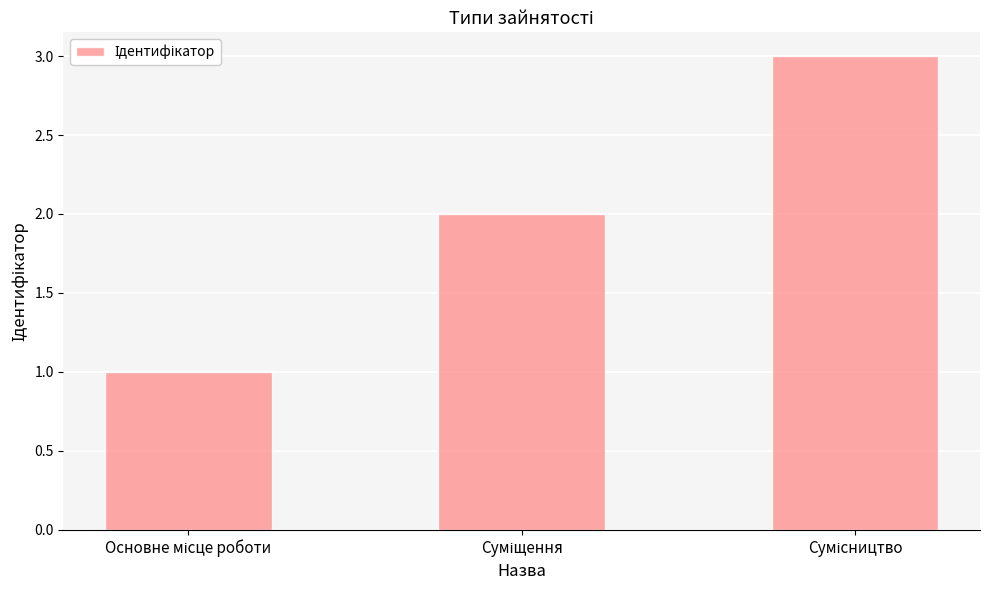

What is the sum of all values?

6